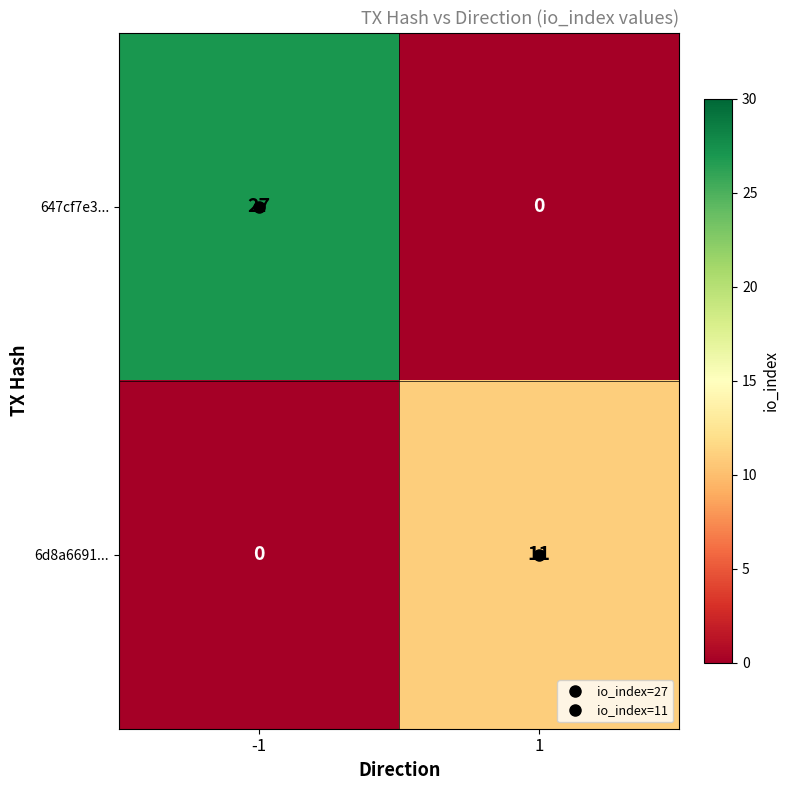

True or false: 647cf7e3... has a value of -18 at 1.

False